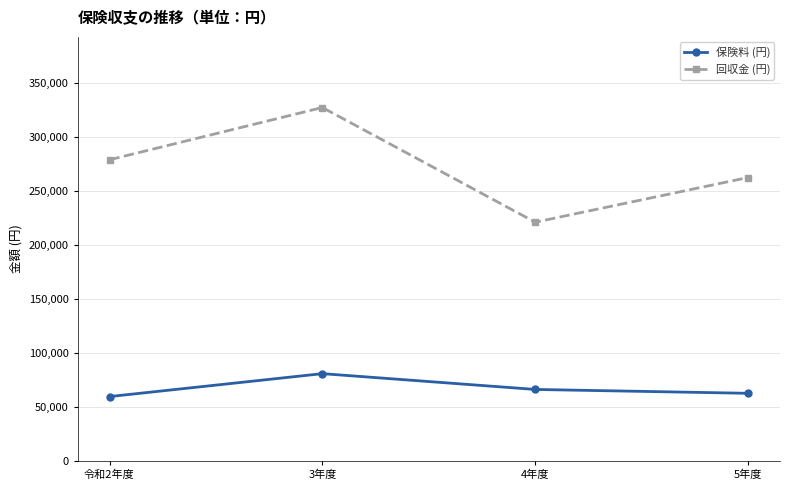

Which series has the largest total across all categories?

回収金 (円)